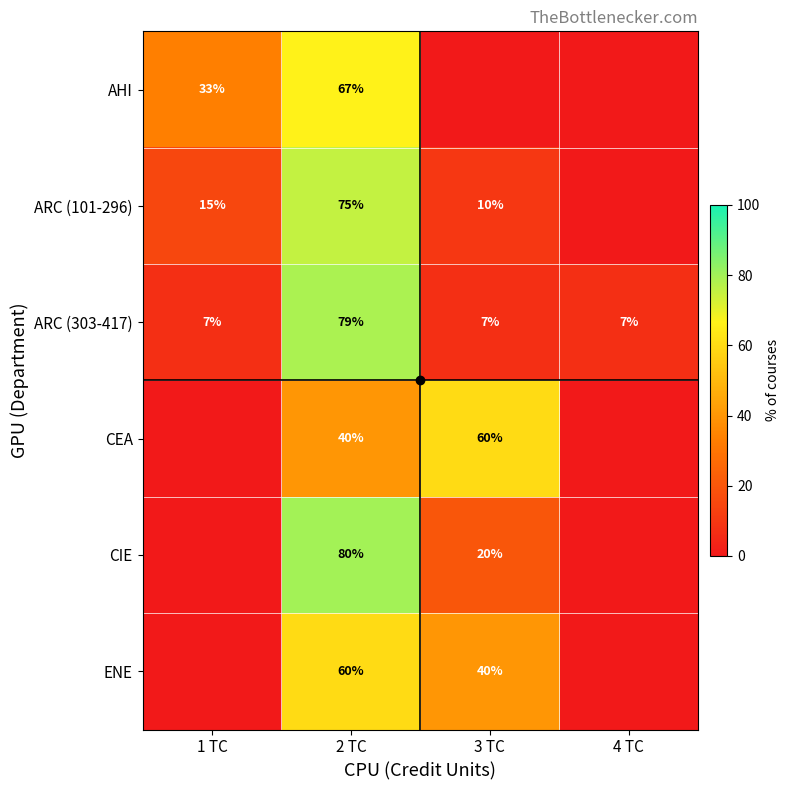

Which series changed the most between 2 TC and 4 TC?

CIE